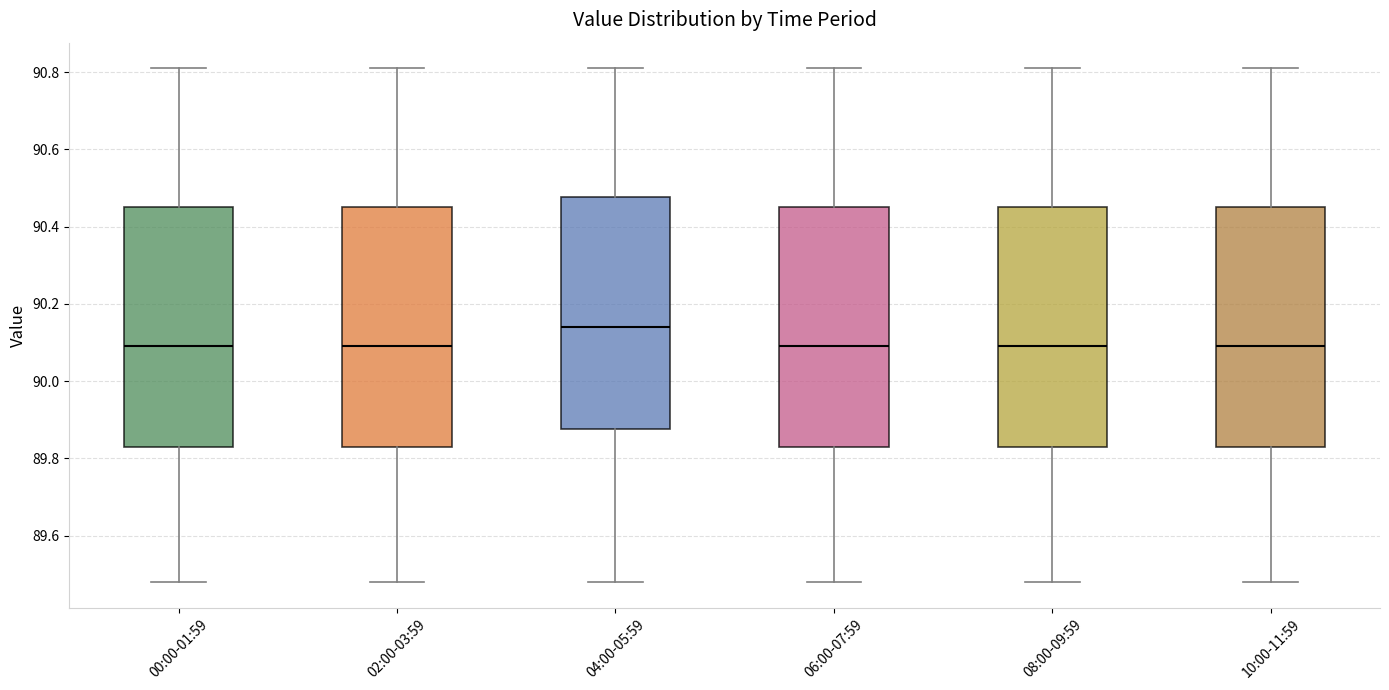

Where does the upper whisker of the box for 02:00-03:59 end on the y-axis? The values are not printed on the chart, so give them approximately, as read against the axis.

90.82